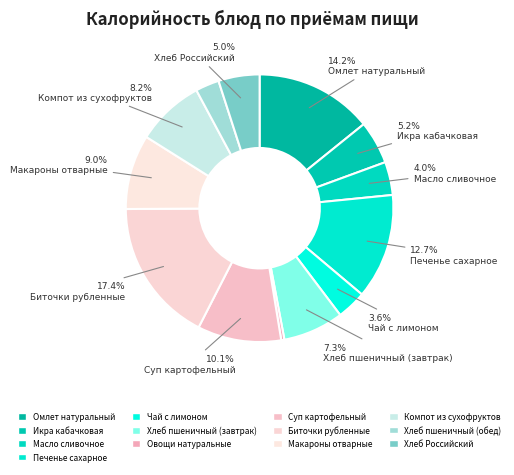

Does any single category account for the majority?

No